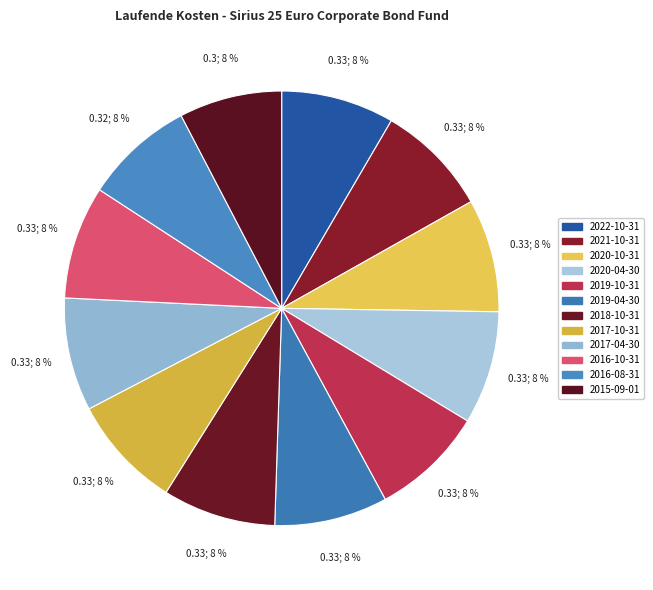

Is it true that 2015-09-01 is 2% of the pie?

False